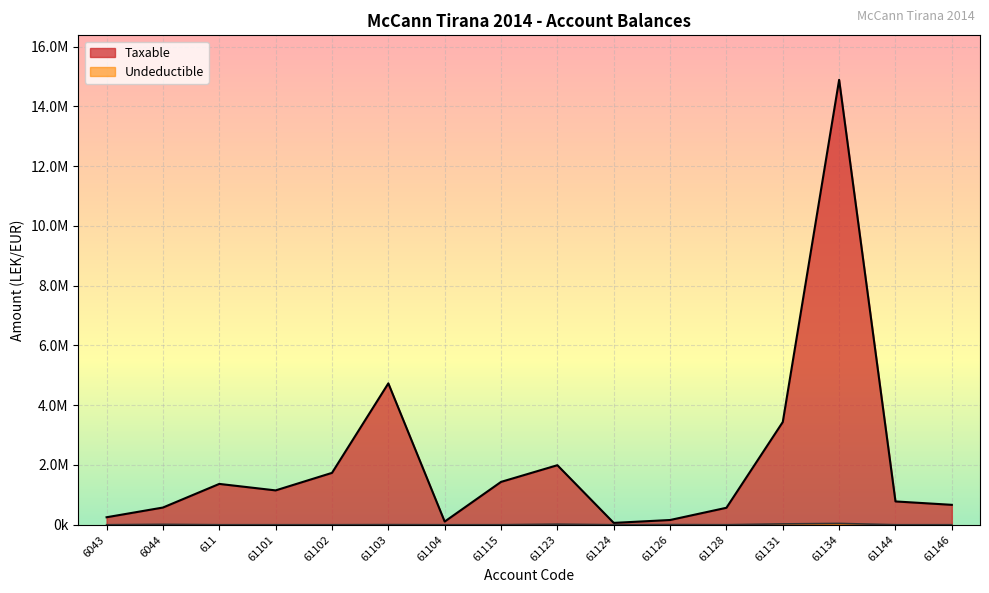

What position from the right is 61101?

13